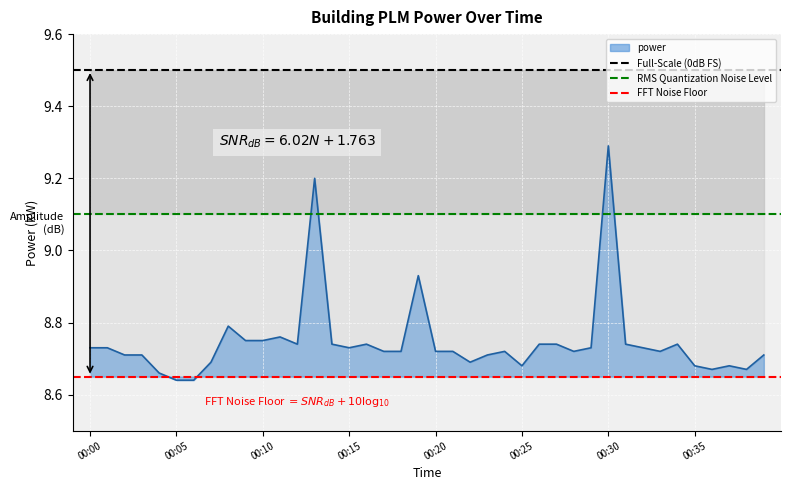

What is the sum of the RMS Quantization Noise Level values at 00:00 and 00:05?

18.2